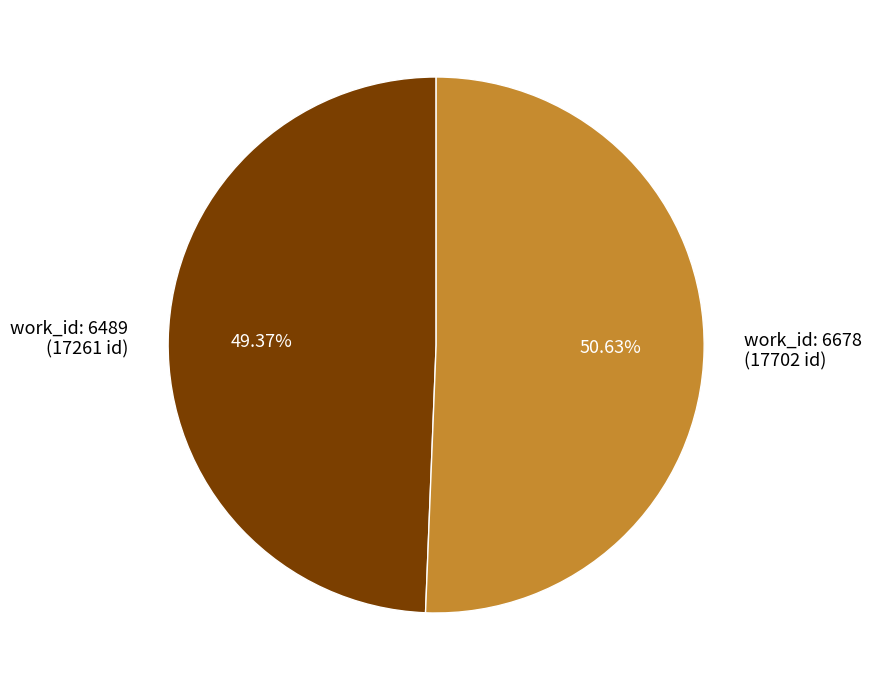

What is the ratio of the value at work_id: 6489 (17261 id) to the value at work_id: 6678 (17702 id)?

1.0